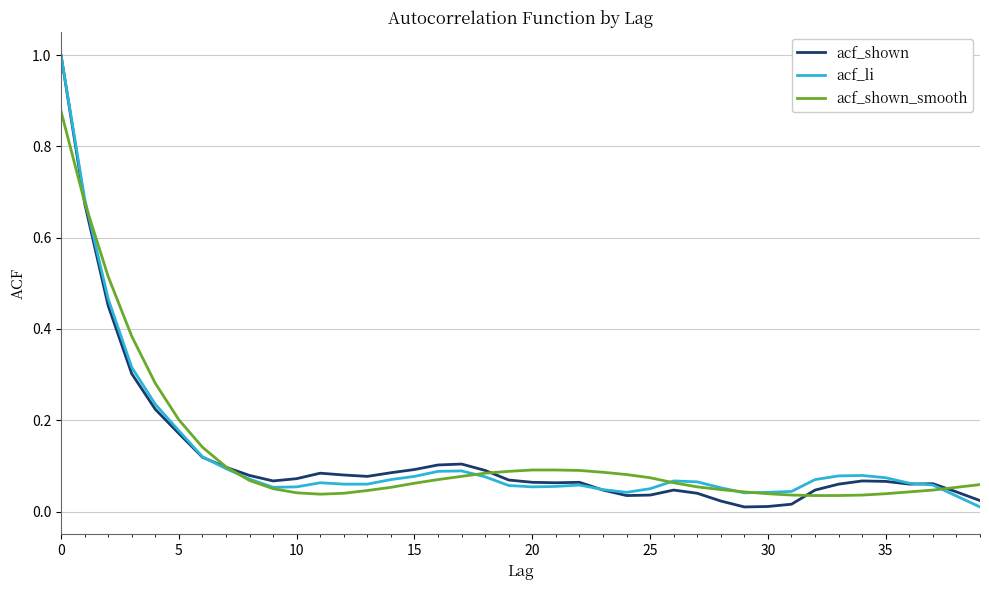

What is the greatest value displayed?

1.0